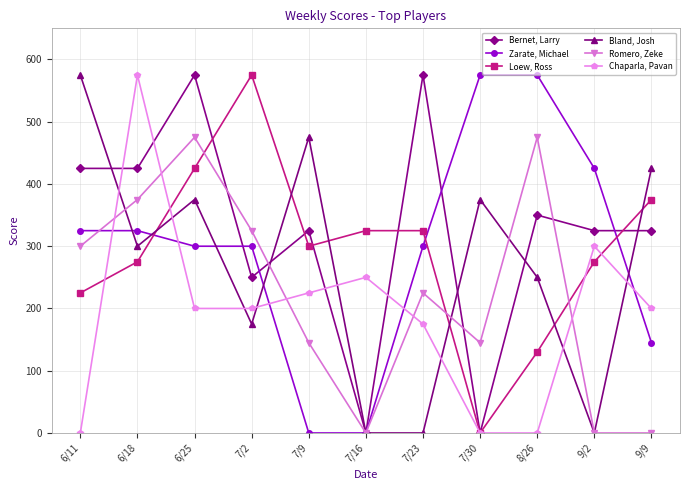

True or false: Zarate, Michael has a value of 0 at 7/16.

True